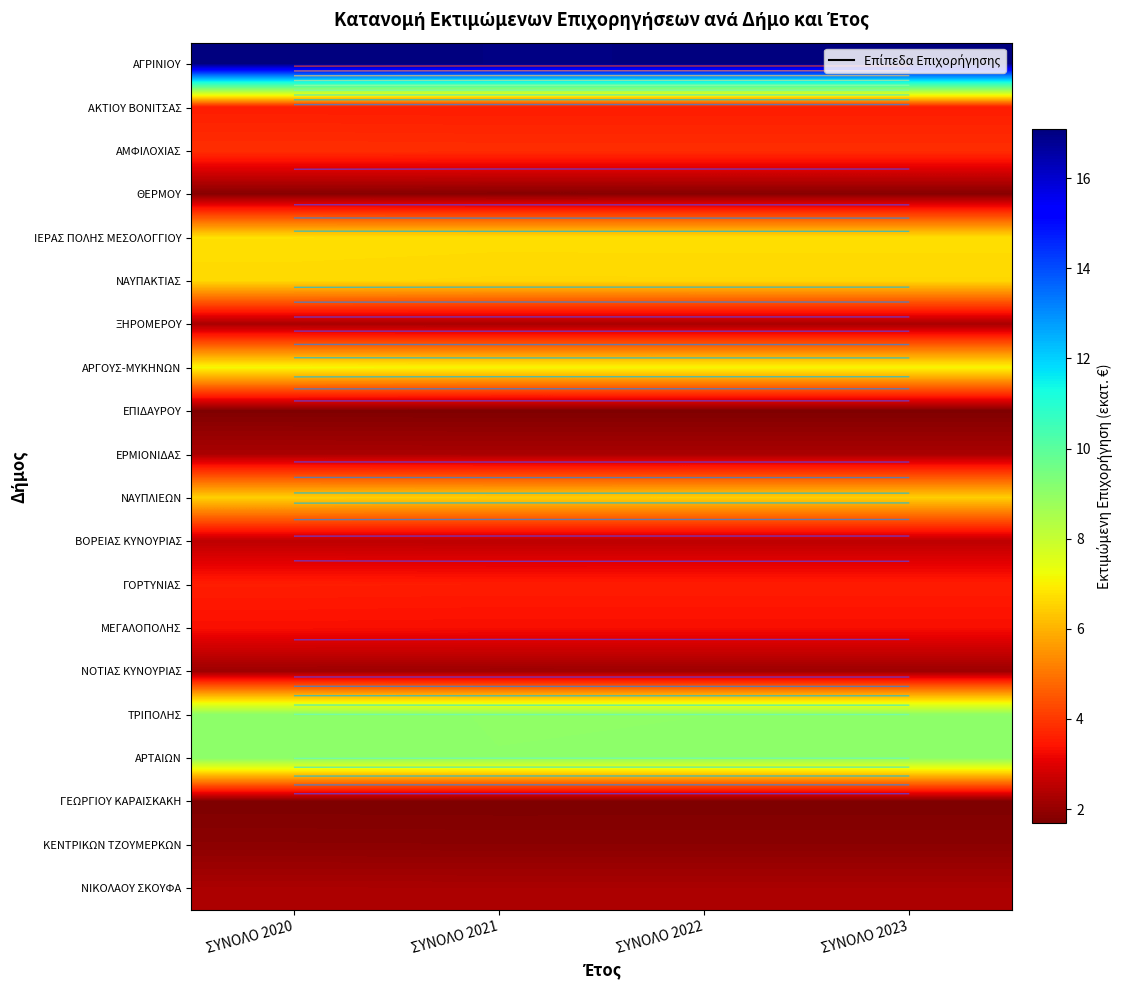

Count the number of data series in this chart.

20